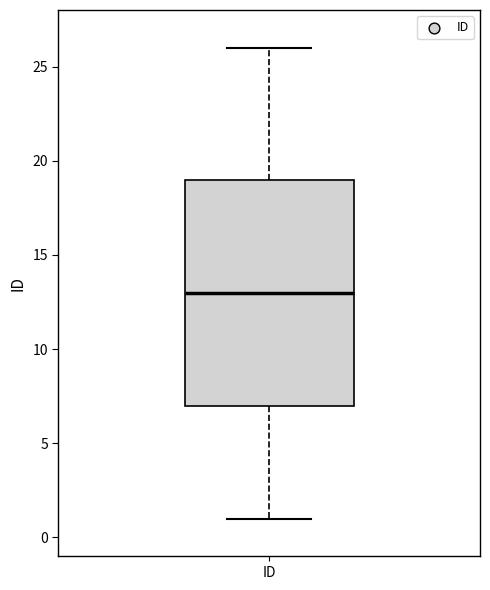

Read this box plot against the y-axis: the position of the median line, the range covered by the box, and the ends of both whiskers. The values are not printed on the chart, so give them approximately, as read against the axis.

median 13, box 7 to 19, whiskers 1 to 26